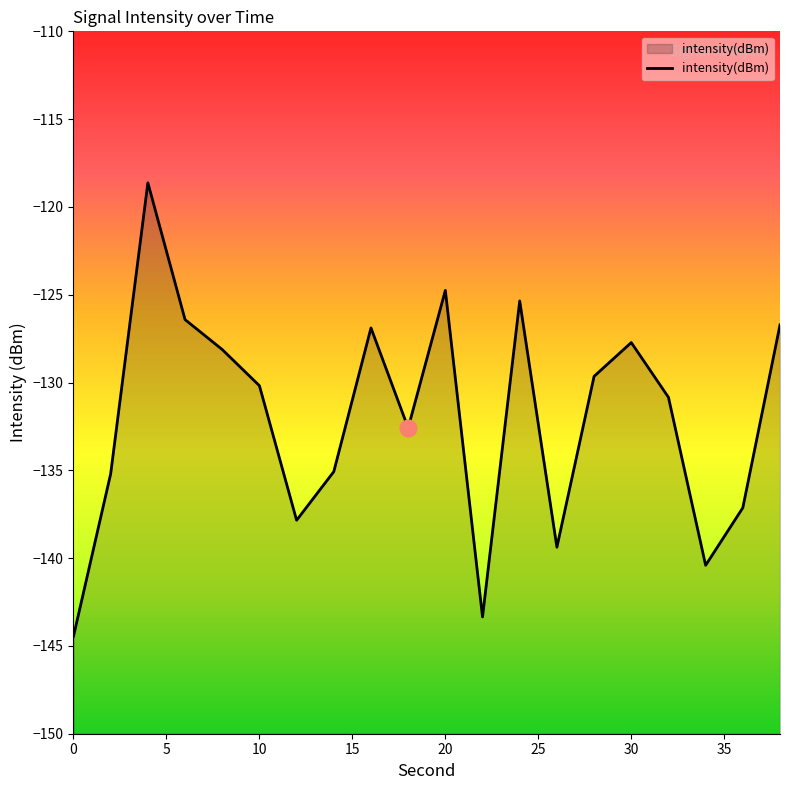

What value does the data have at 0?

-144.4